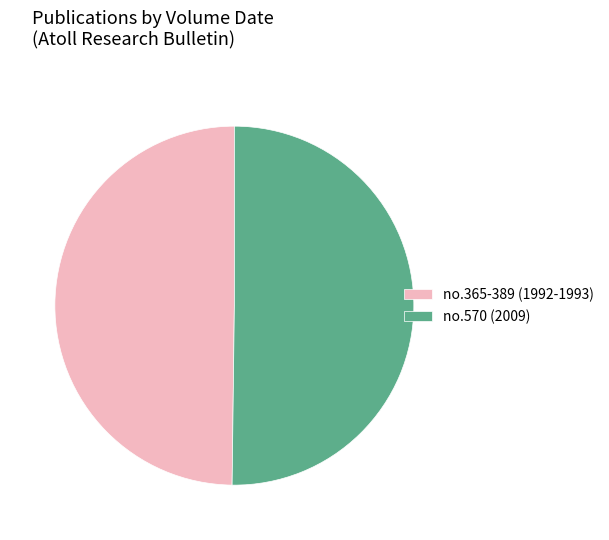

What is the ratio of the value at no.365-389 (1992-1993) to the value at no.570 (2009)?

1.0